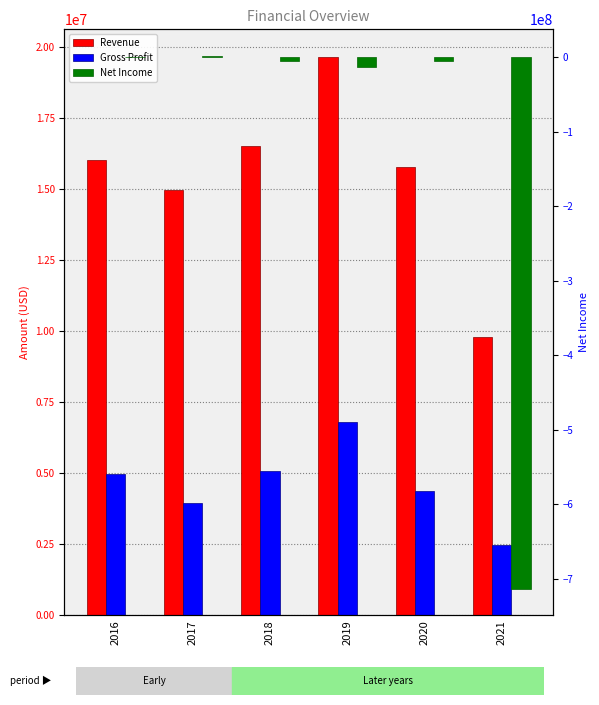

True or false: Net Income has a value of -12929706 at 2019.

True